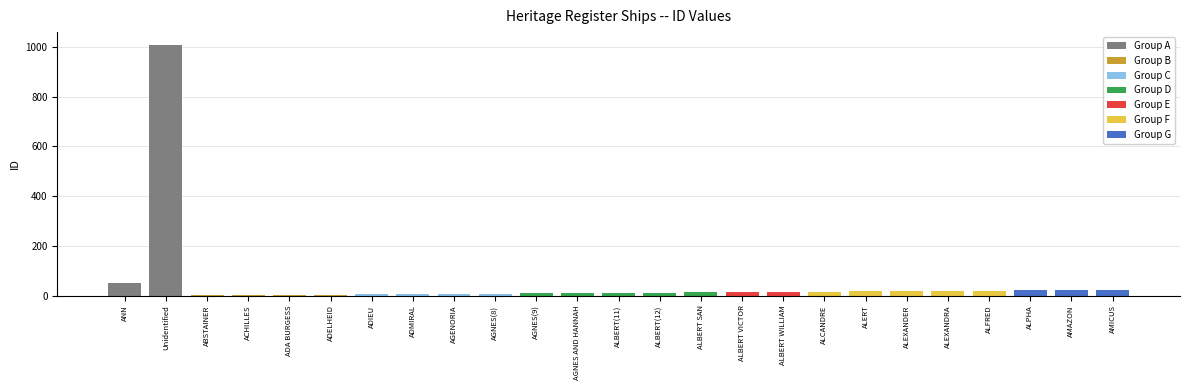

How many data points does each series have?

25